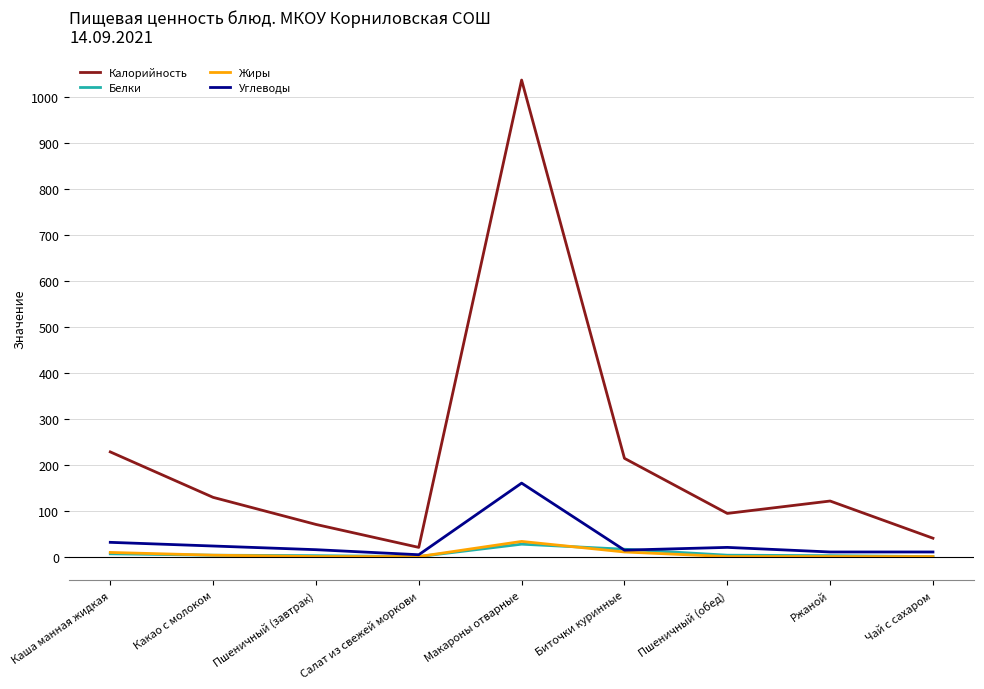

What is the maximum value shown in the chart?

1038